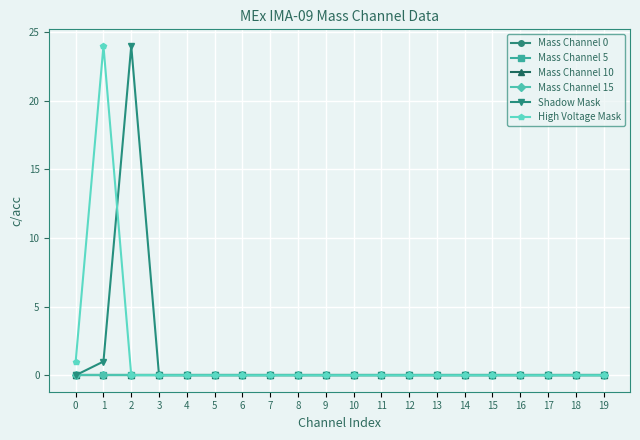

True or false: Shadow Mask has more than 1 points higher than both neighbors.

False